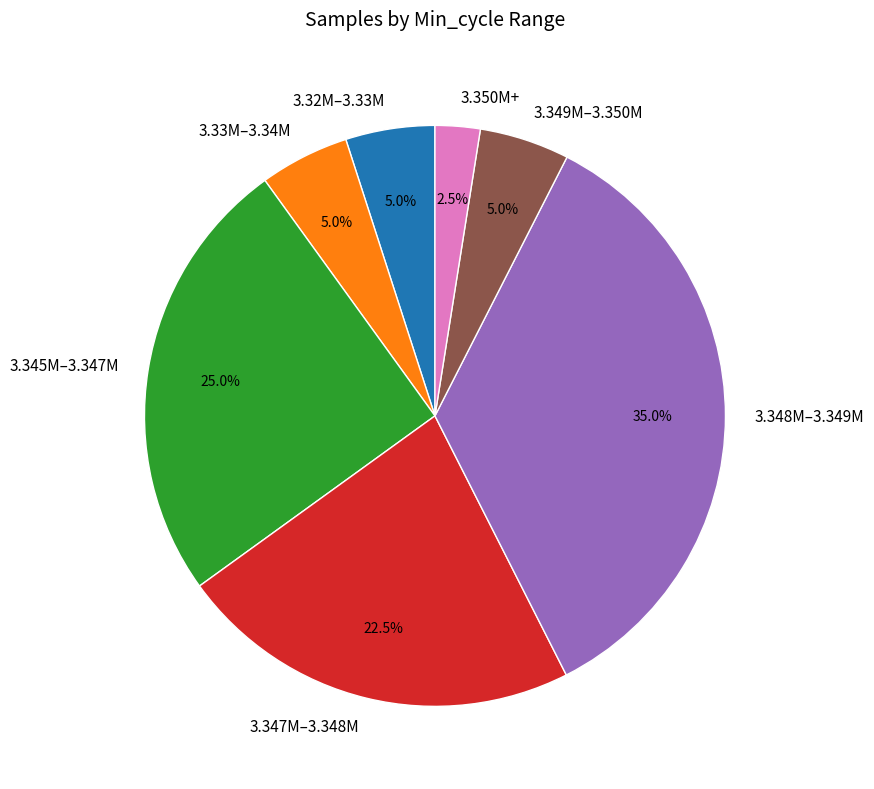

What is the ratio of the value at 3.348M–3.349M to the value at 3.350M+?

14.0